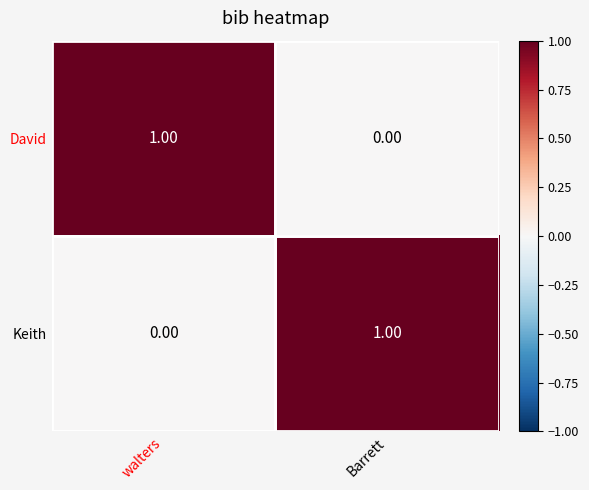

What is the total value across all series at Barrett?

1